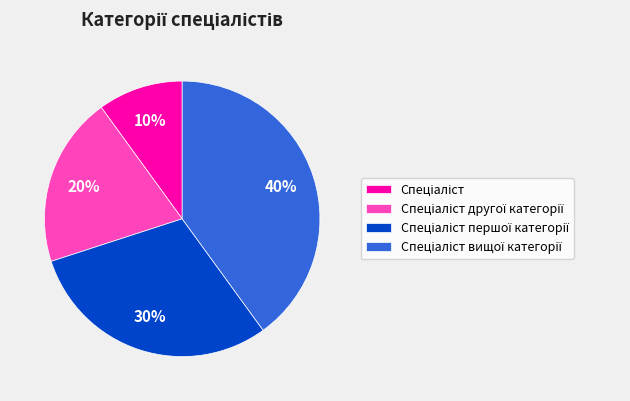

Is there any slice that represents more than half of the pie?

No